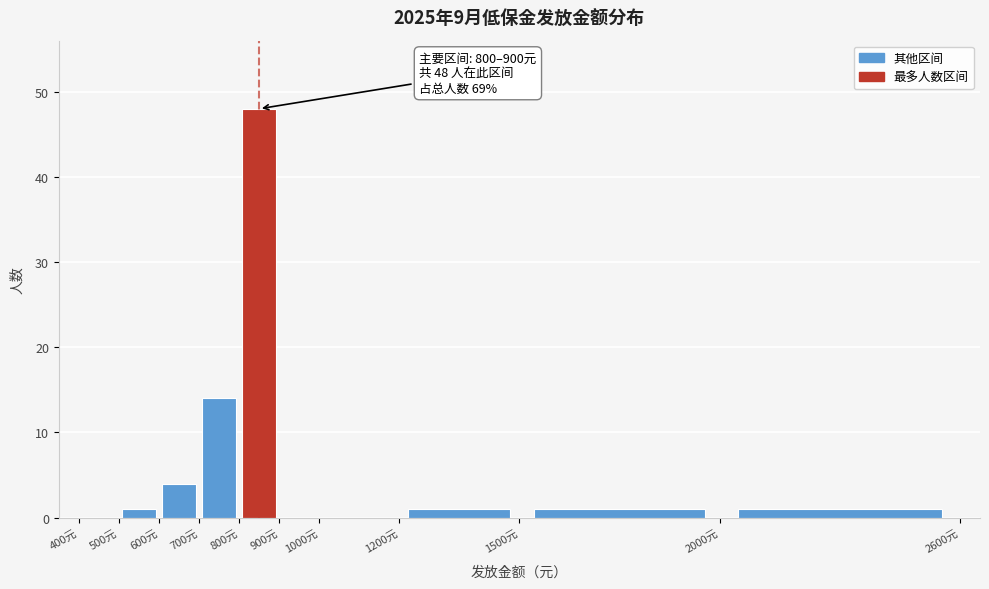

Which range on the x-axis has the tallest bar?

800 to 900